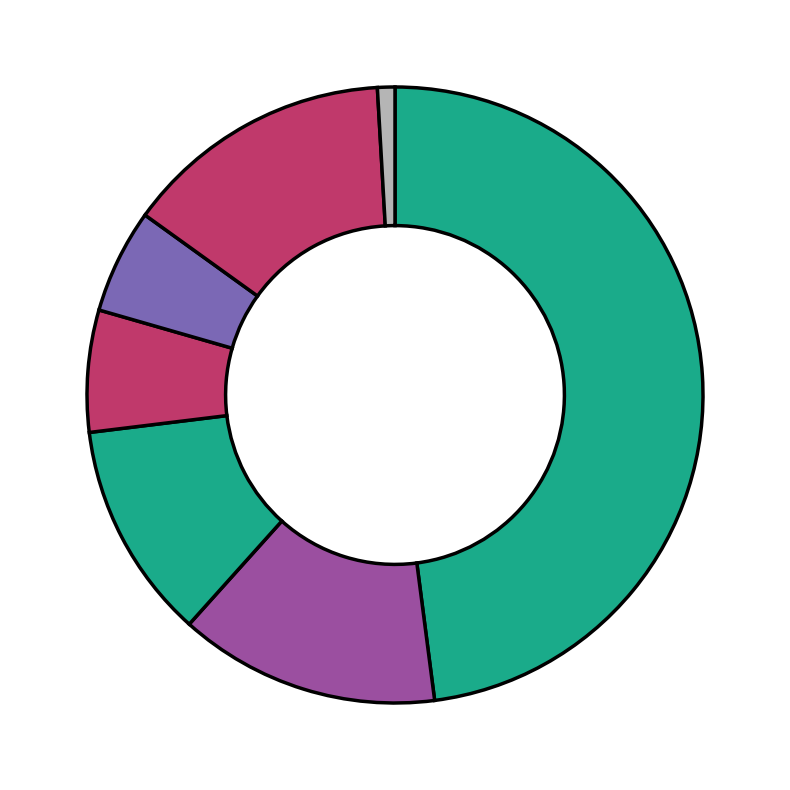

Rank the categories by value from lowest to highest.

F.VEE - JUNIOR, F.VEE - MASTER, F.VEE, EVO, MASTER, SUPER, LIGHT